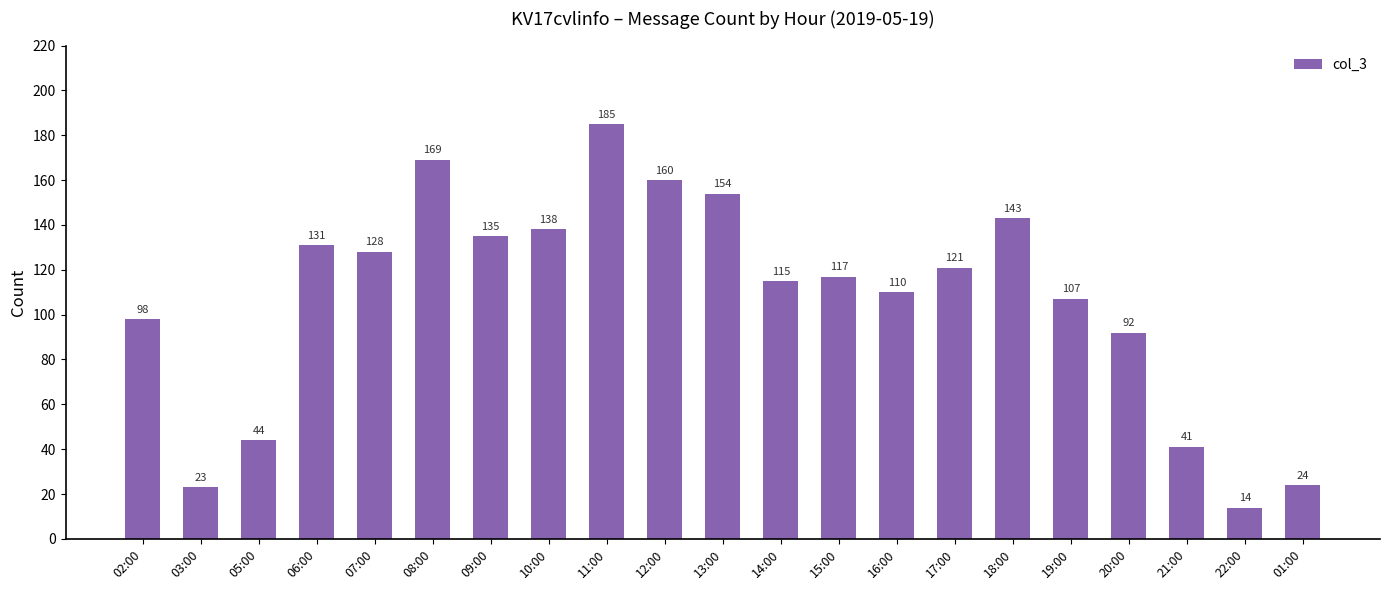

At which label does the data first exceed 117?

06:00